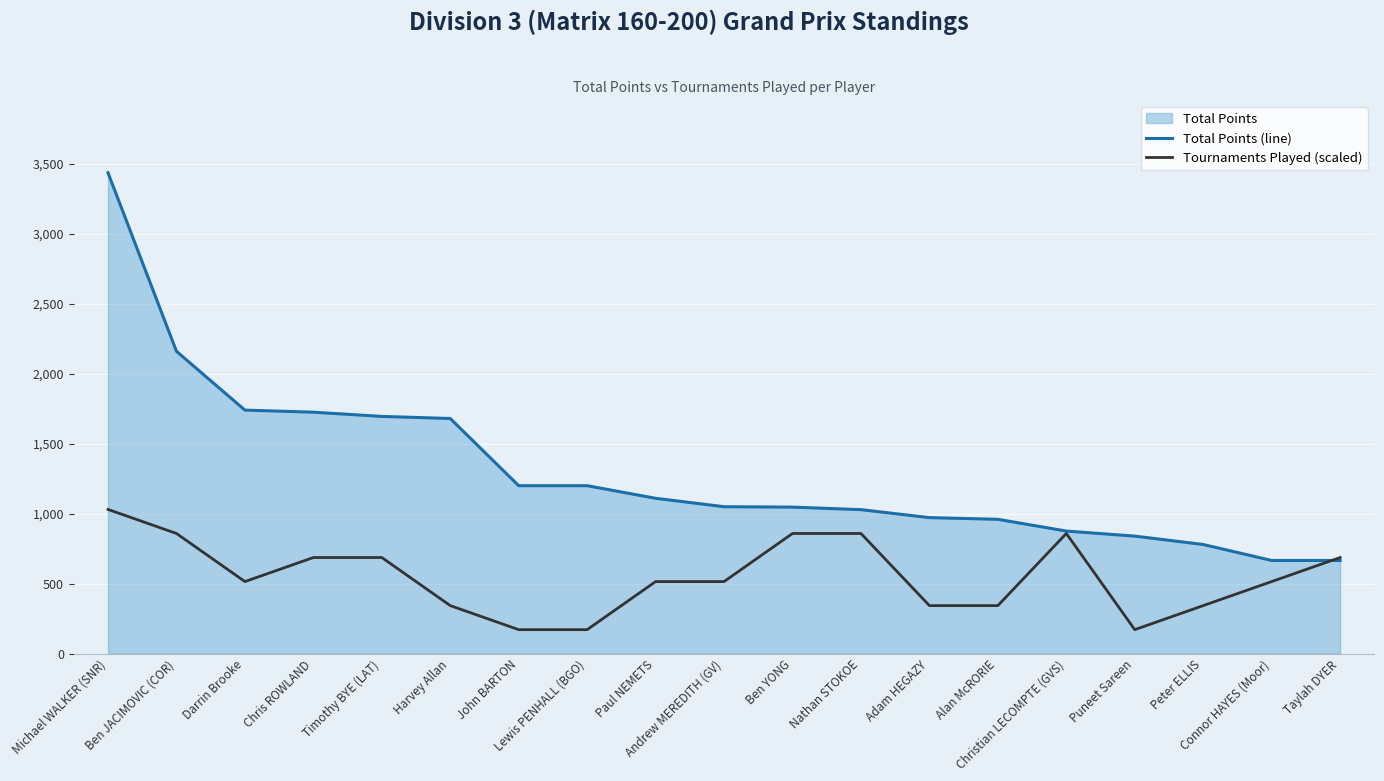

Reading left to right, what are all the values shown in this chart?

Total Points (line): 3435.0	2160.0	1740.0	1725.0	1695.0	1680.0	1200.0	1200.0	1110.0	1050.0	1047.0	1029.0	972.0	960.0	876.0	840.0	780.0	666.0	666.0
Tournaments Played (scaled): 1030.5	858.8	515.2	687.0	687.0	343.5	171.8	171.8	515.2	515.2	858.8	858.8	343.5	343.5	858.8	171.8	343.5	515.2	687.0